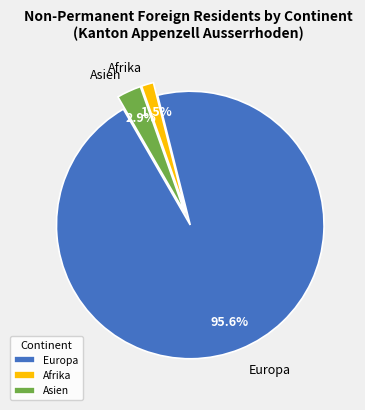

How many segments does this pie chart have?

3